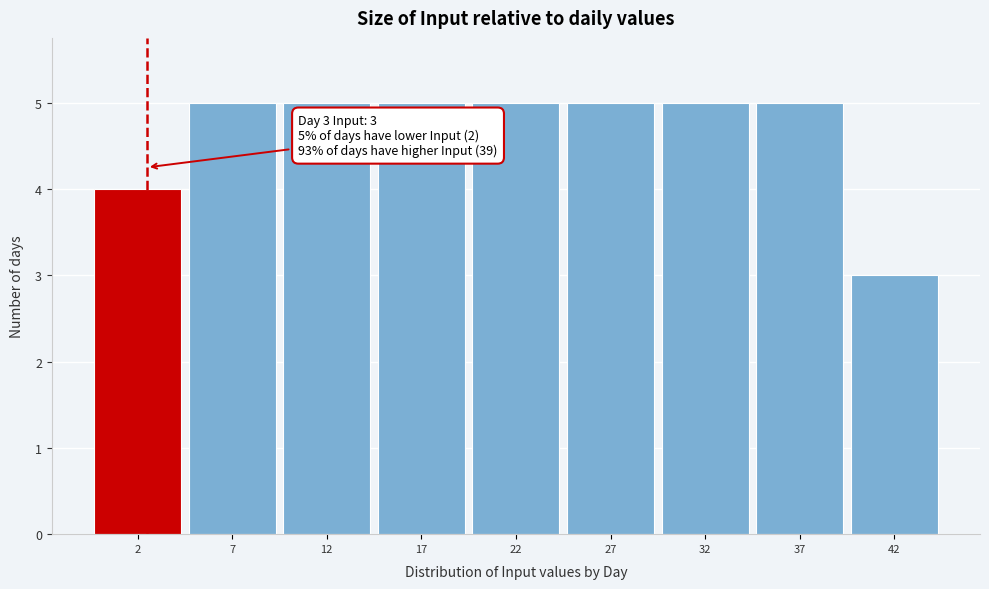

Reading left to right, extract all data points from this chart.

2=4	7=5	12=5	17=5	22=5	27=5	32=5	37=5	42=3